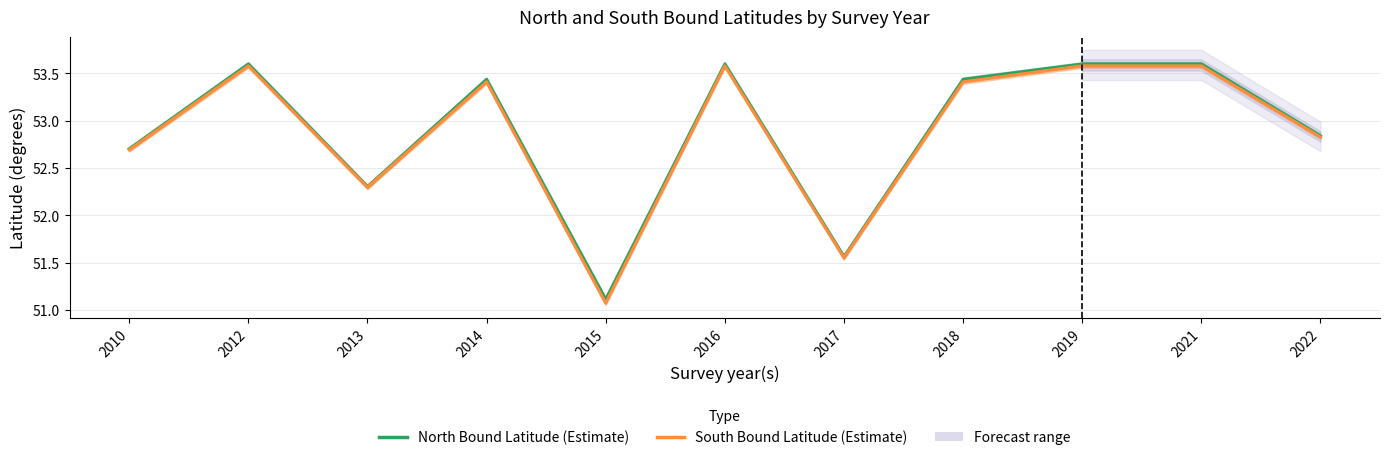

True or false: South Bound Latitude and North Bound Latitude cross at least once.

False